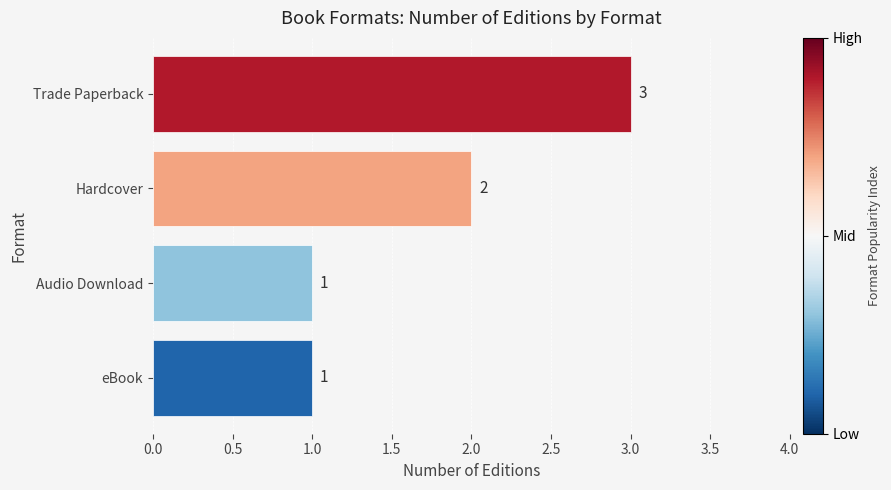

Approximately how many times larger is the value at Hardcover compared to eBook?

2.0